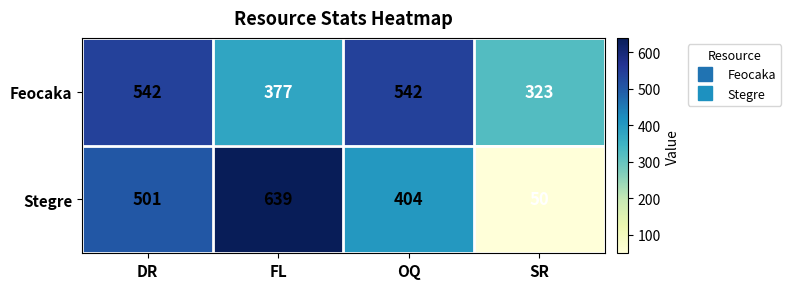

Which series has the largest total across all categories?

Feocaka